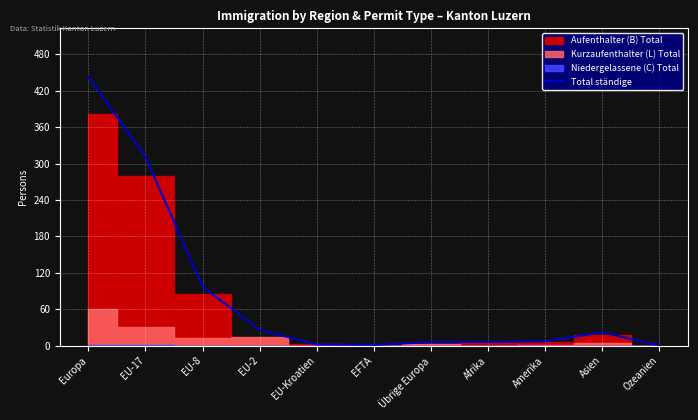

What is the ratio of the value at EU-17 to the value at Amerika?

44.4